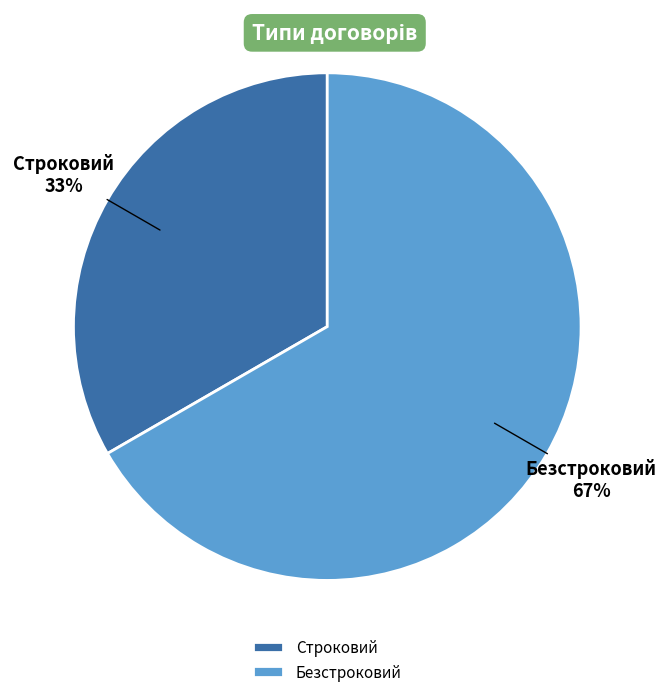

Combined, do Безстроковий and Строковий account for over 50%?

Yes